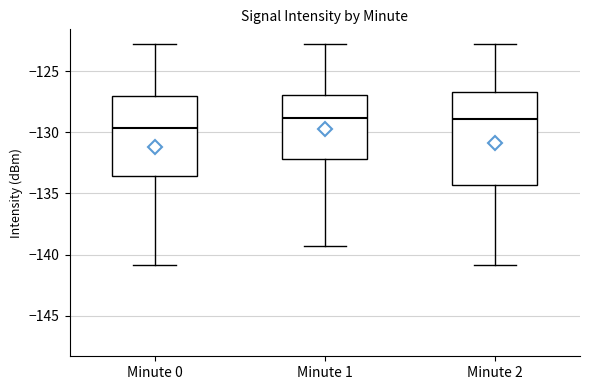

Reading left to right, read every box against the y-axis: the position of its median line, the range the box covers, and the ends of its whiskers. The values are not printed on the chart, so give them approximately, as read against the axis.

Minute 0: median -129.5, box -133.5 to -127.0, whiskers -141.0 to -123.0
Minute 1: median -129.0, box -132.0 to -127.0, whiskers -139.5 to -123.0
Minute 2: median -129.0, box -134.5 to -126.5, whiskers -141.0 to -123.0